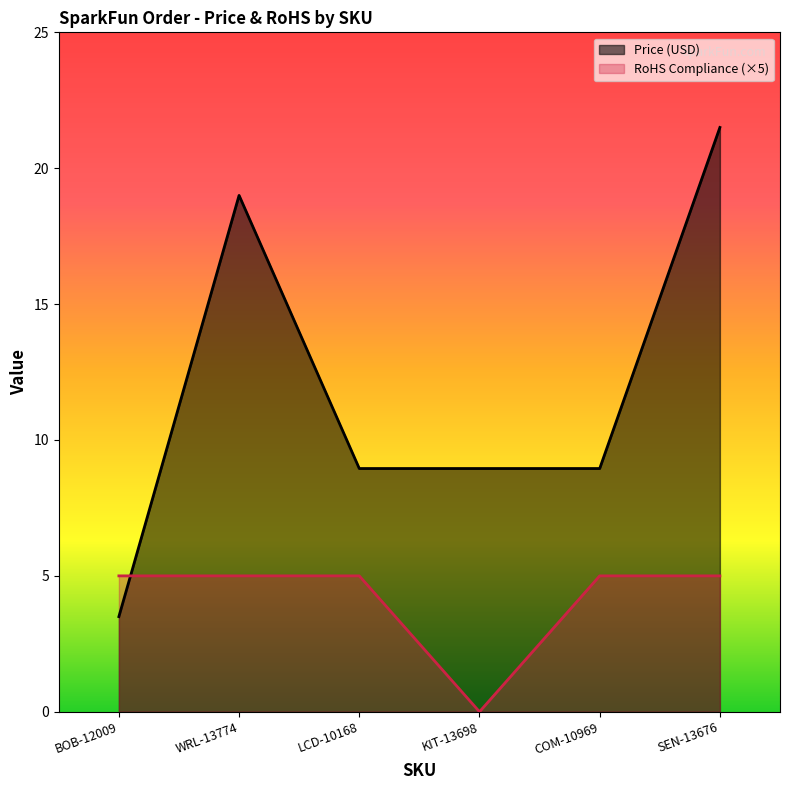

The RoHS Compliance series shows 0.0 at KIT-13698. True or false?

True